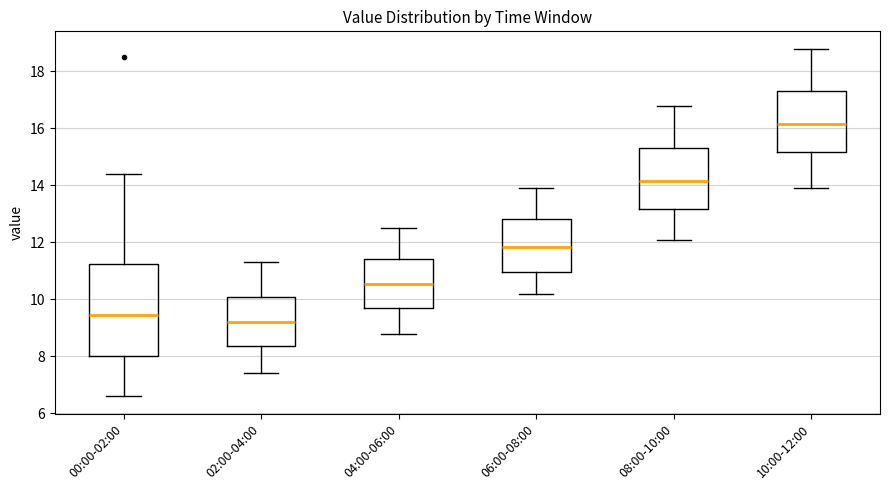

Where is the lower edge of the box for 10:00-12:00 on the y-axis? The values are not printed on the chart, so give them approximately, as read against the axis.

15.2